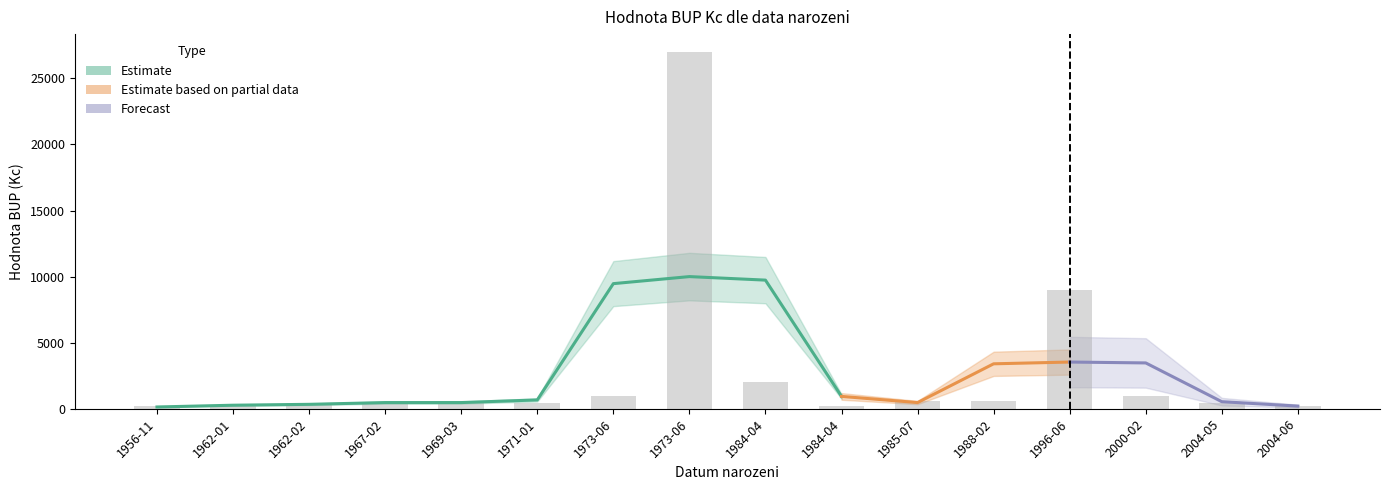

What is the maximum value shown in the chart?

27000